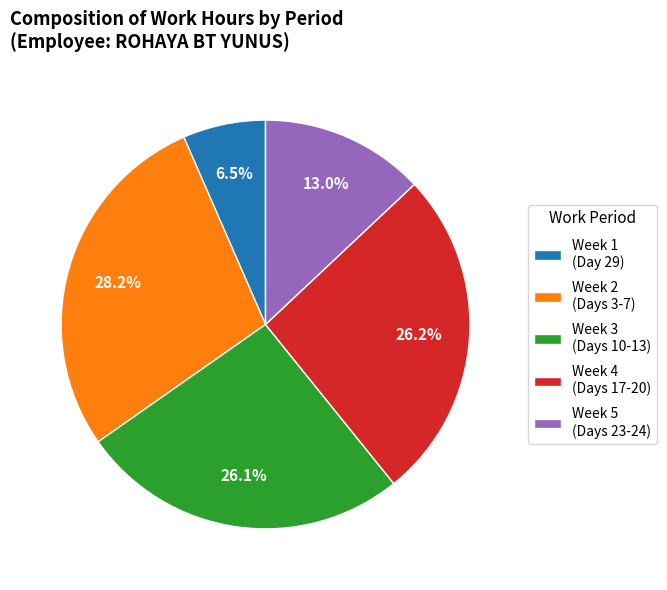

Which category has the smallest portion of the pie?

Week 1 (Day 29)